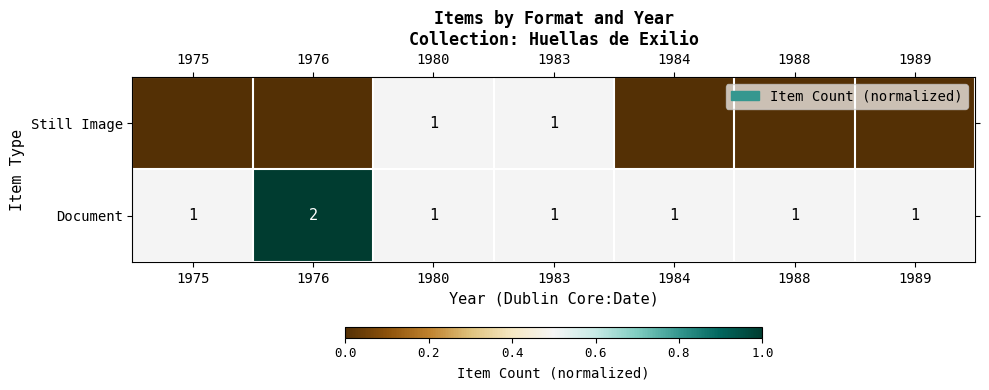

True or false: row_1 has a value of 0.8 at 1988.

False